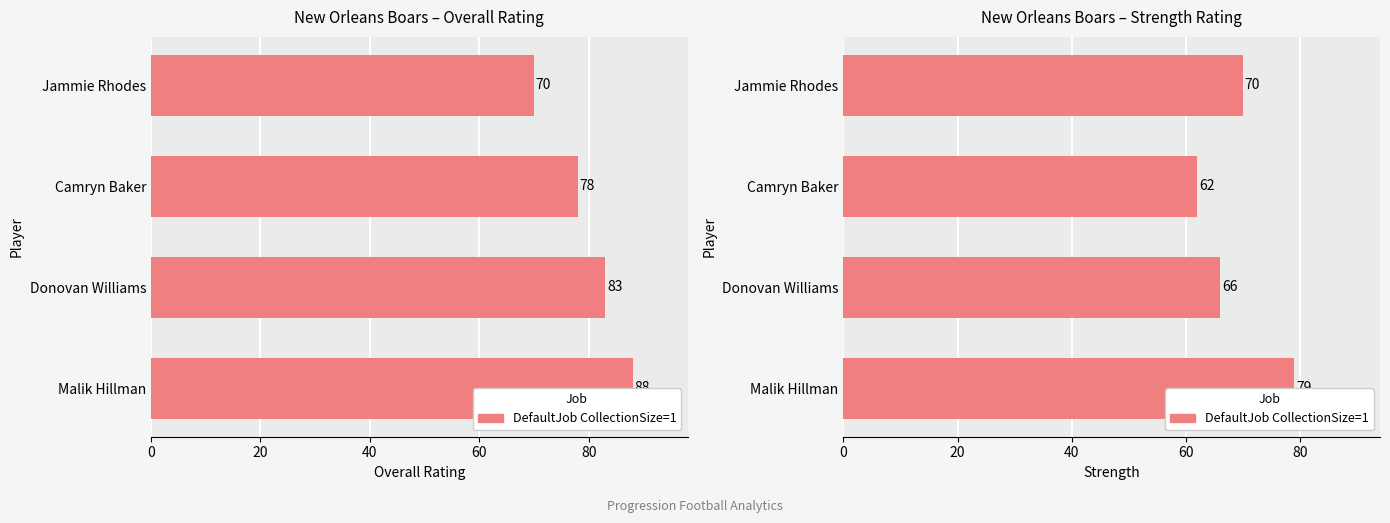

The value at Camryn Baker is 62. True or false?

True